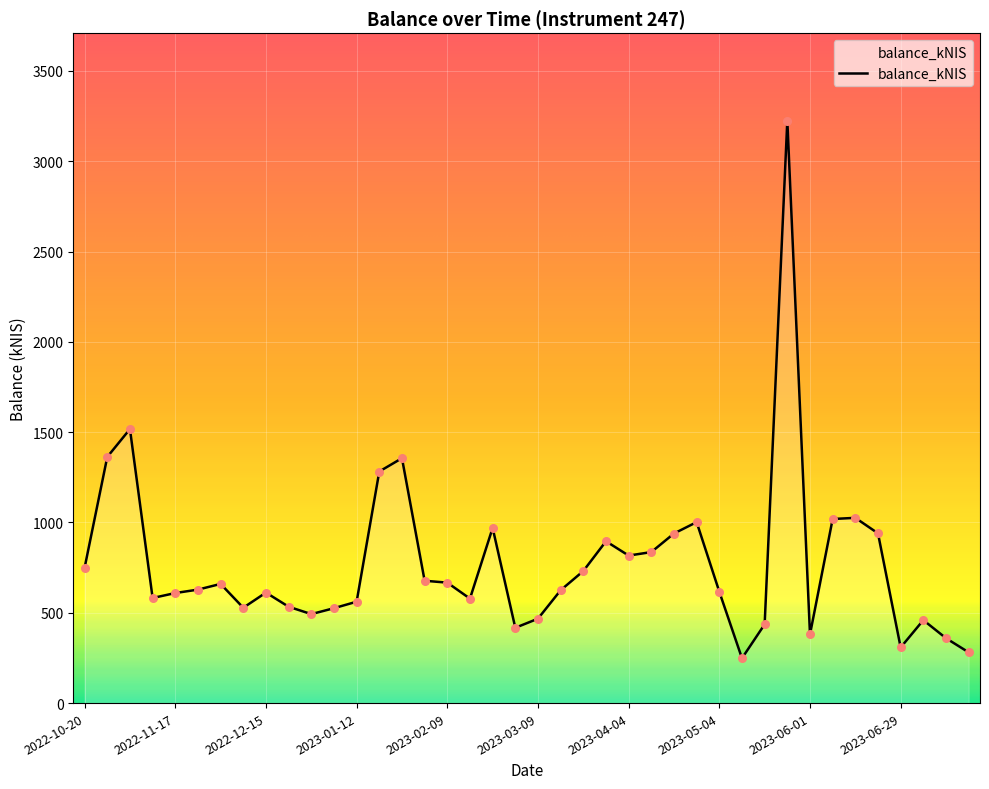

What is the maximum value shown in the chart?

3225.5